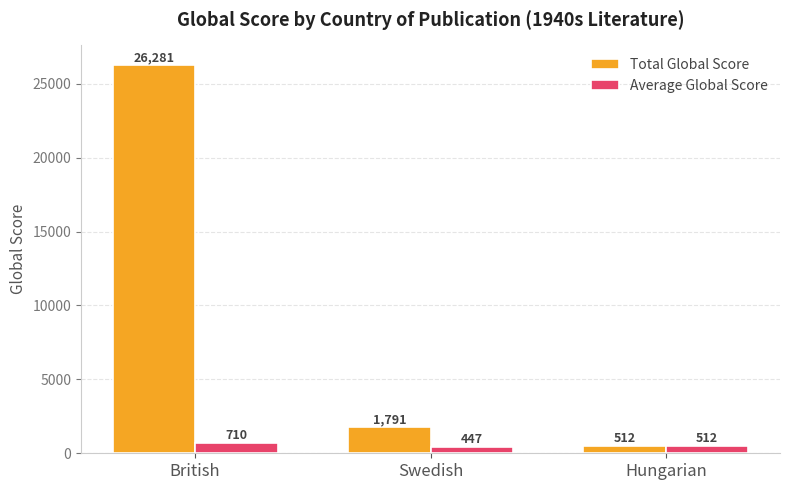

Between Swedish and Hungarian, which series saw the biggest shift?

Total Global Score